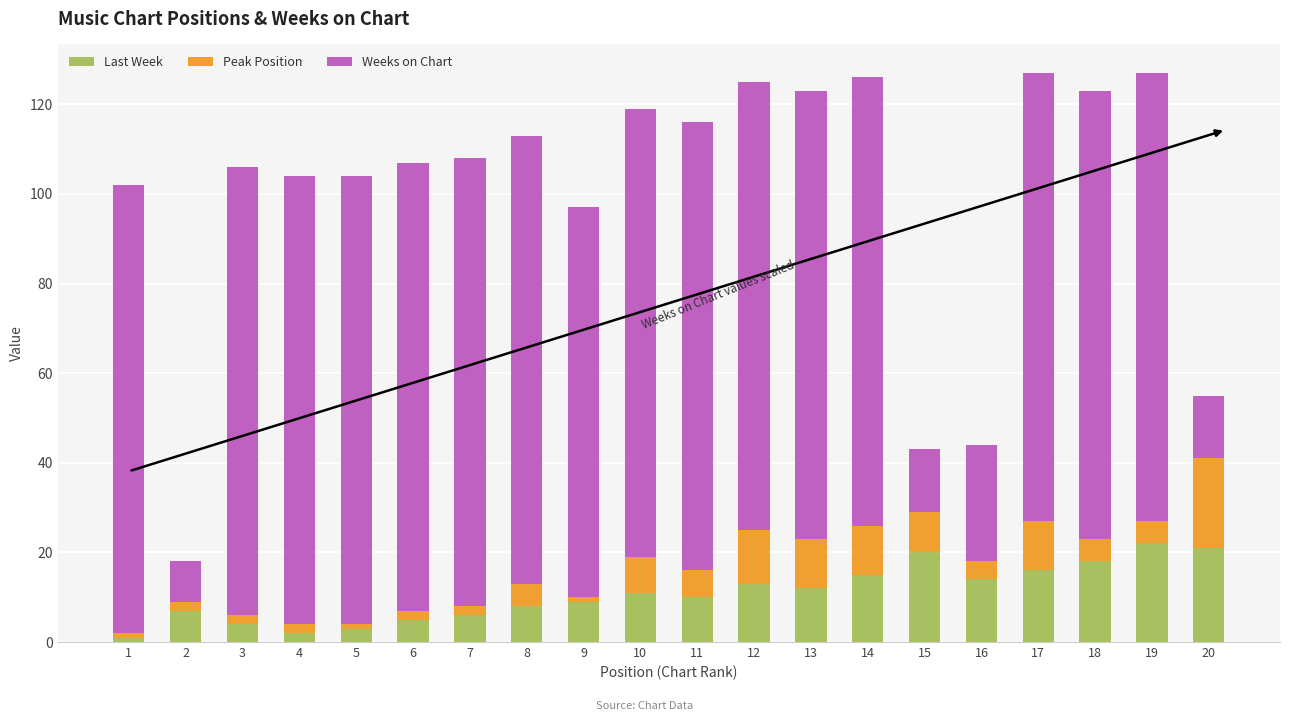

What is the highest value of the Last Week series?

22